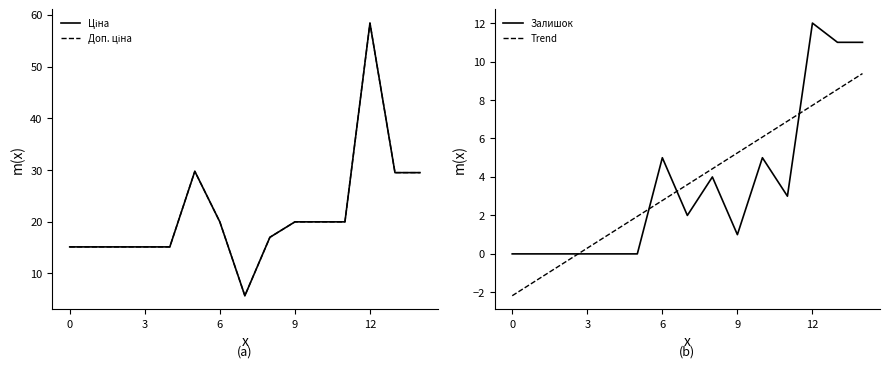

Which label corresponds to the largest value in the chart?

12